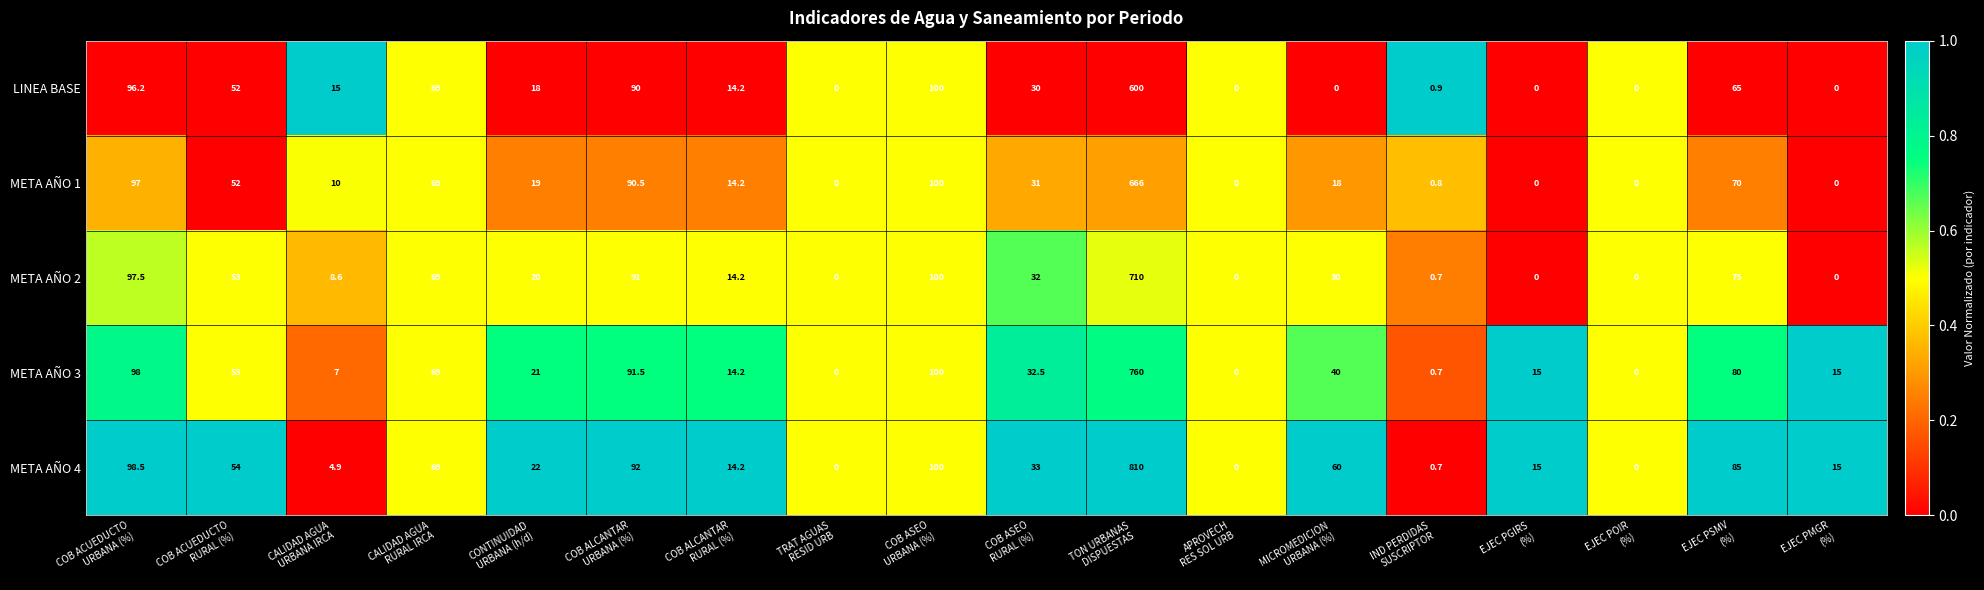

Which series has the widest spread of values?

META AÑO 4